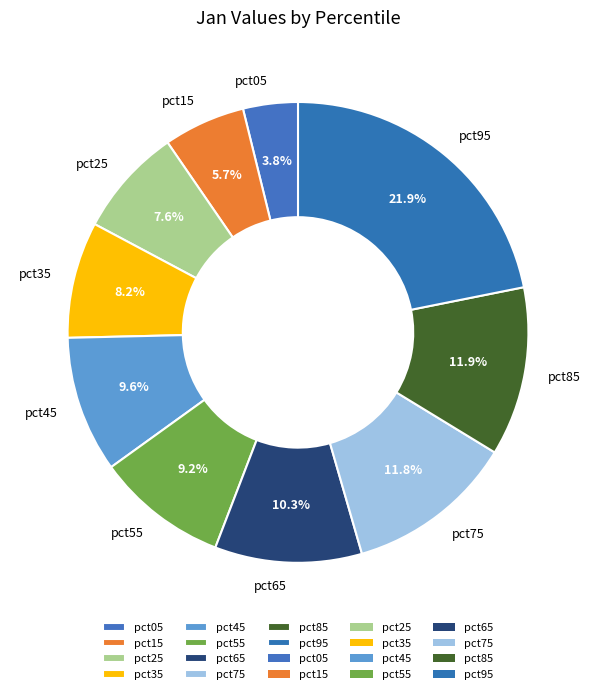

To the nearest percent, what percentage of the pie is pct15?

6%